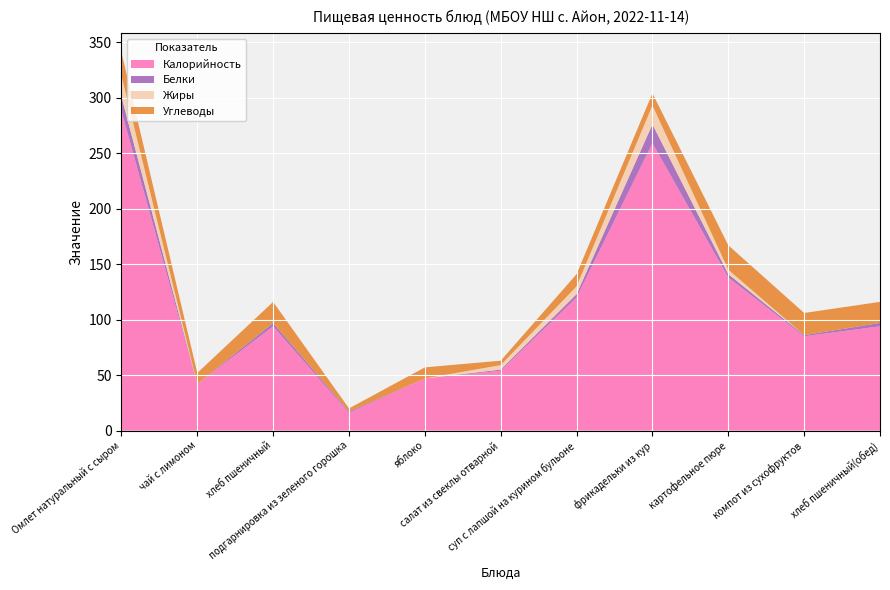

Reading left to right, what are all the values shown in this chart?

Калорийность: Омлет натуральный с сыром=288	чай с лимоном=42	хлеб пшеничный=94	подгарнировка из зеленого горошка=16	яблоко=47	салат из свеклы отварной=54	суп с лапшой на курином бульоне=120	фрикадельки из кур=259	картофельное пюре=138	компот из сухофруктов=85	хлеб пшеничный(обед)=94
Белки: Омлет натуральный с сыром=13	чай с лимоном=0	хлеб пшеничный=3	подгарнировка из зеленого горошка=1	яблоко=0	салат из свеклы отварной=1	суп с лапшой на курином бульоне=3	фрикадельки из кур=17	картофельное пюре=3	компот из сухофруктов=1	хлеб пшеничный(обед)=3
Жиры: Омлет натуральный с сыром=19	чай с лимоном=0	хлеб пшеничный=0	подгарнировка из зеленого горошка=0	яблоко=0	салат из свеклы отварной=4	суп с лапшой на курином бульоне=7	фрикадельки из кур=17	картофельное пюре=4	компот из сухофруктов=0	хлеб пшеничный(обед)=0
Углеводы: Омлет натуральный с сыром=21	чай с лимоном=10	хлеб пшеничный=19	подгарнировка из зеленого горошка=3	яблоко=10	салат из свеклы отварной=4	суп с лапшой на курином бульоне=11	фрикадельки из кур=11	картофельное пюре=22	компот из сухофруктов=20	хлеб пшеничный(обед)=19